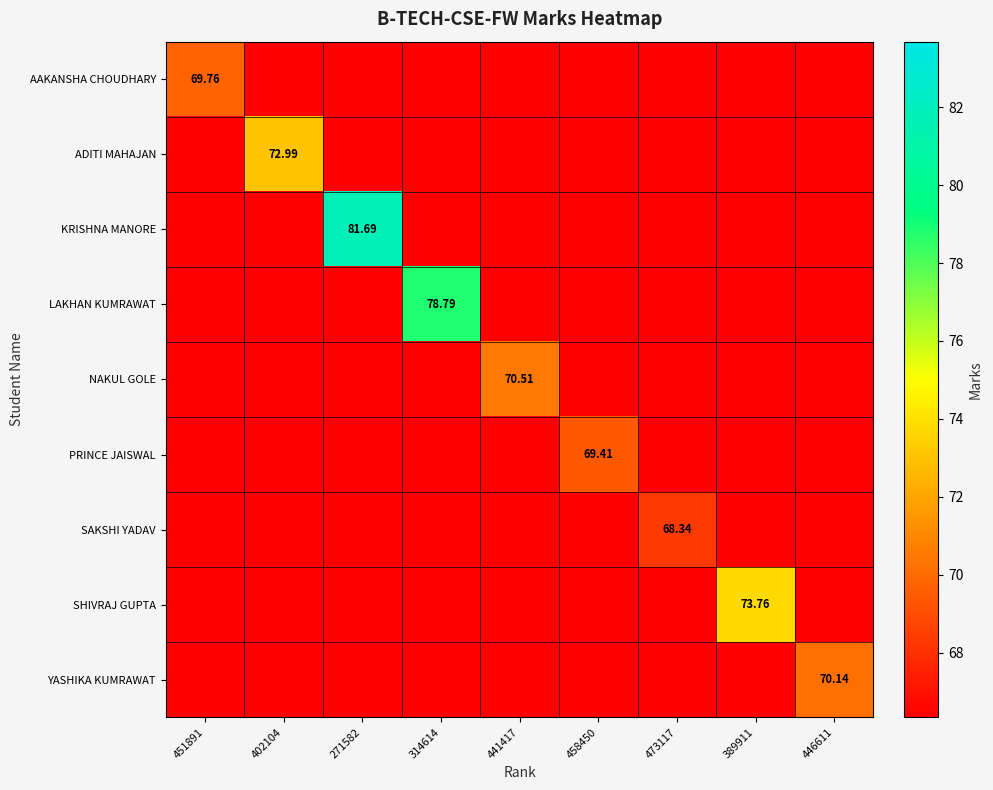

What is the total value across all series at 451891?

69.8